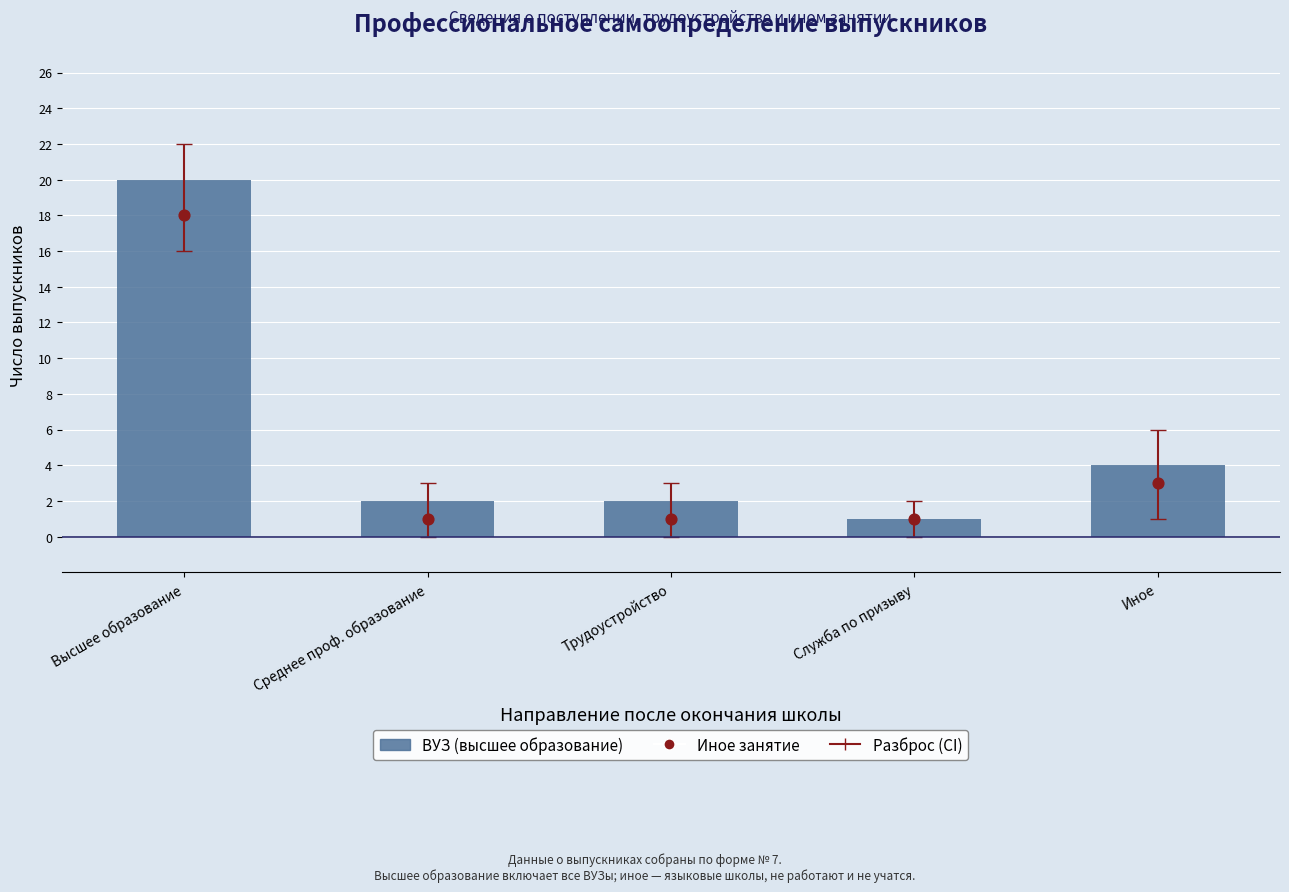

Which series has the widest spread of Y values?

Высшее образование (ВУЗ)